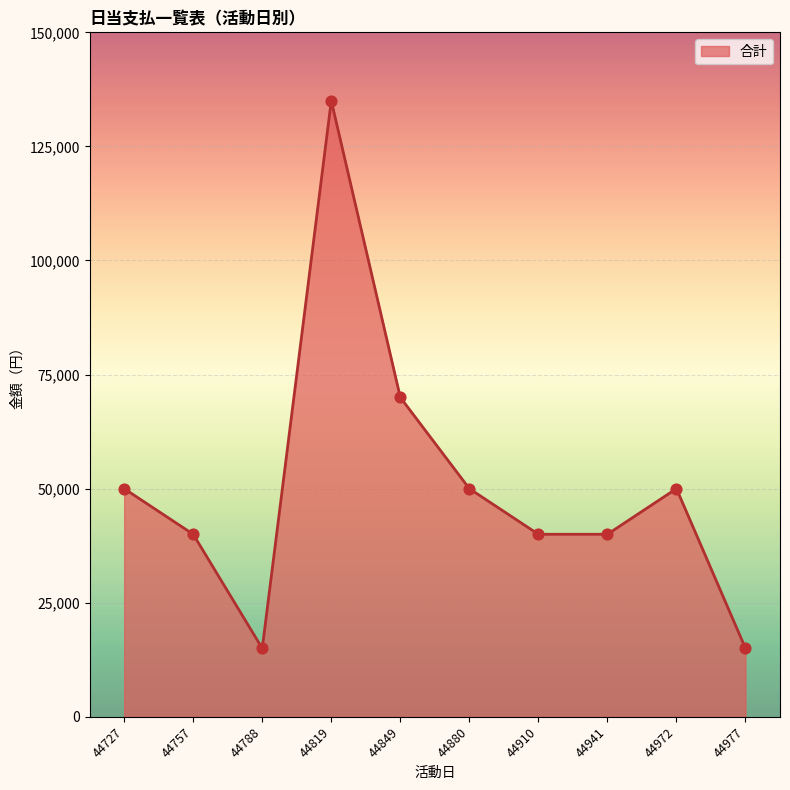

Which has a higher value, 44757 or 44727?

44727